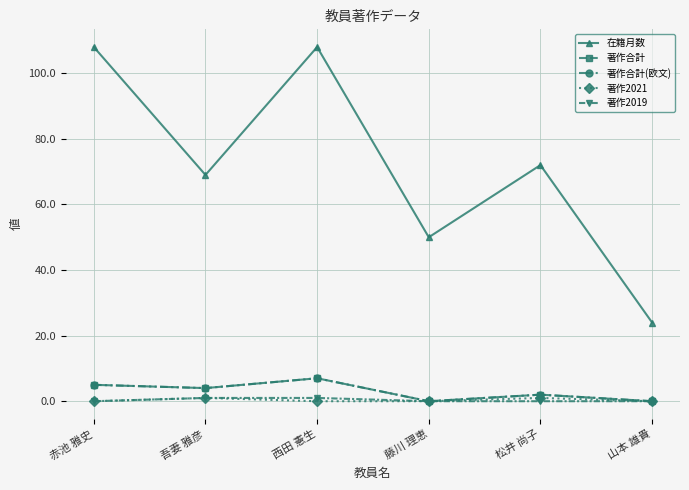

Does the chart have visible grid lines?

Yes